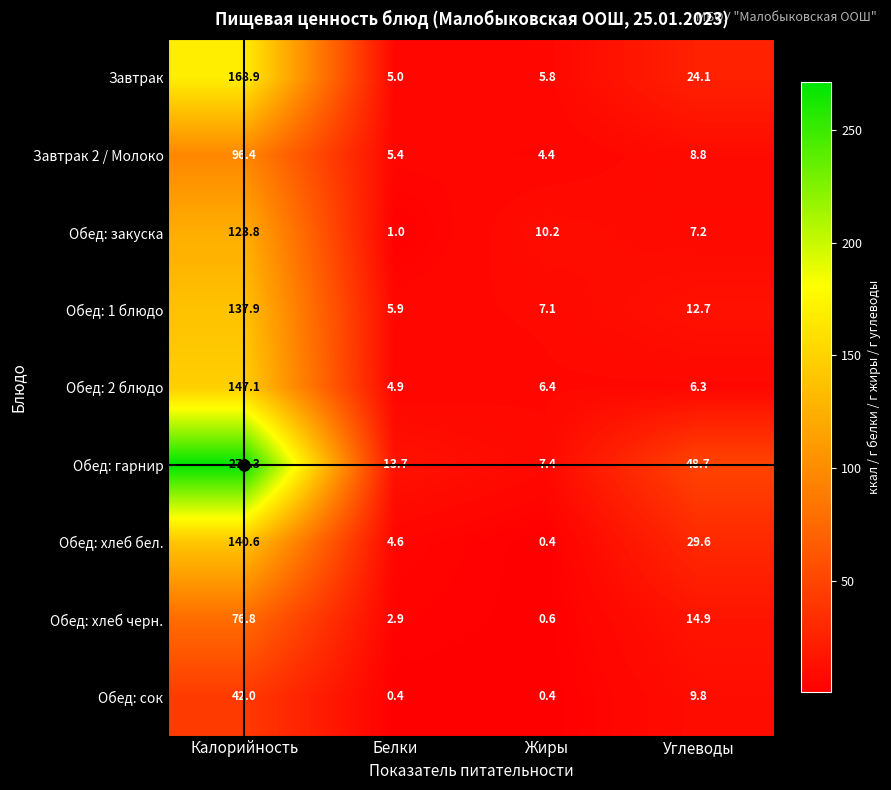

Count the number of categories in the chart.

4